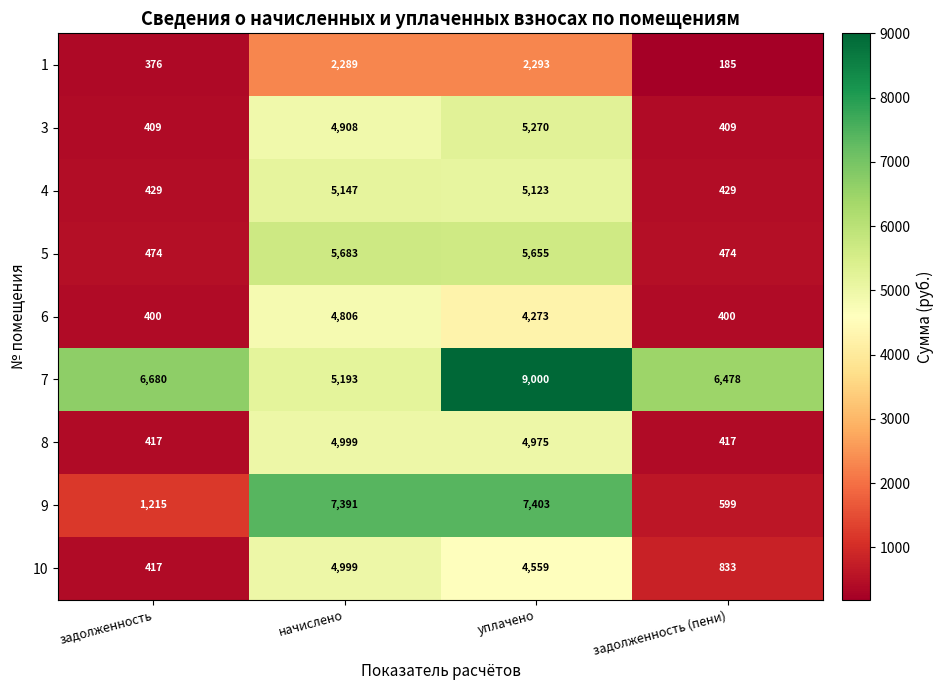

The value of 9 at задолженность is 583. True or false?

False